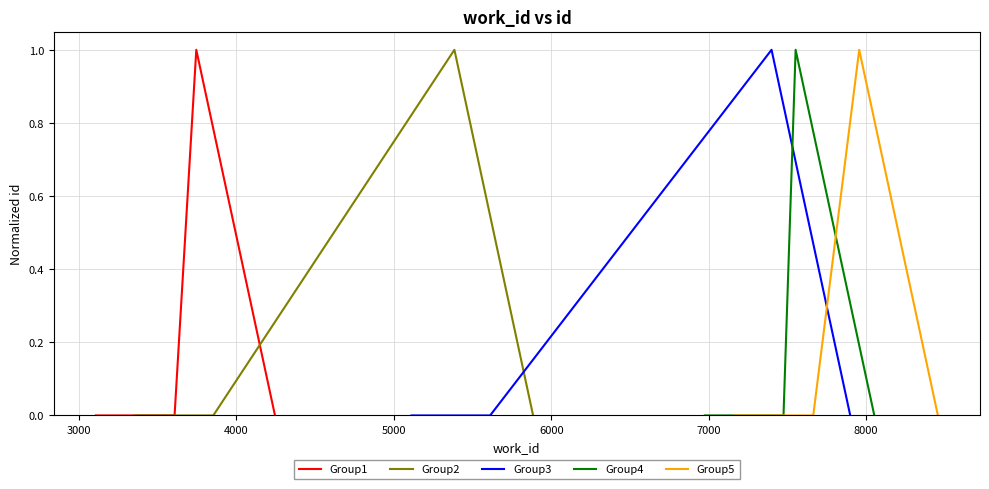

What is the value of the Group4 point at the 3rd from the left?

1